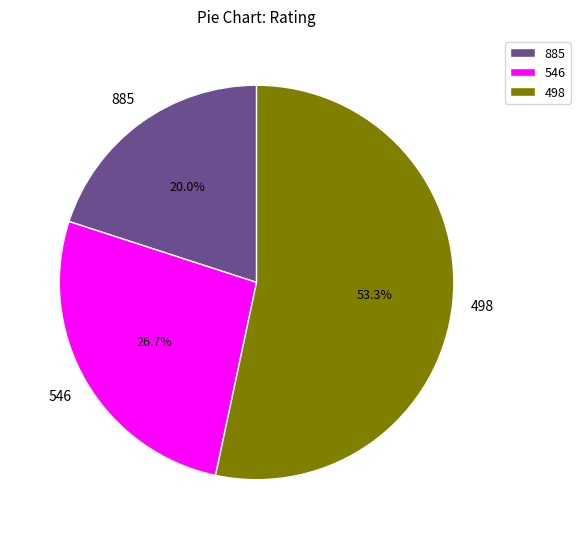

Between 498 and 885, which is larger?

498